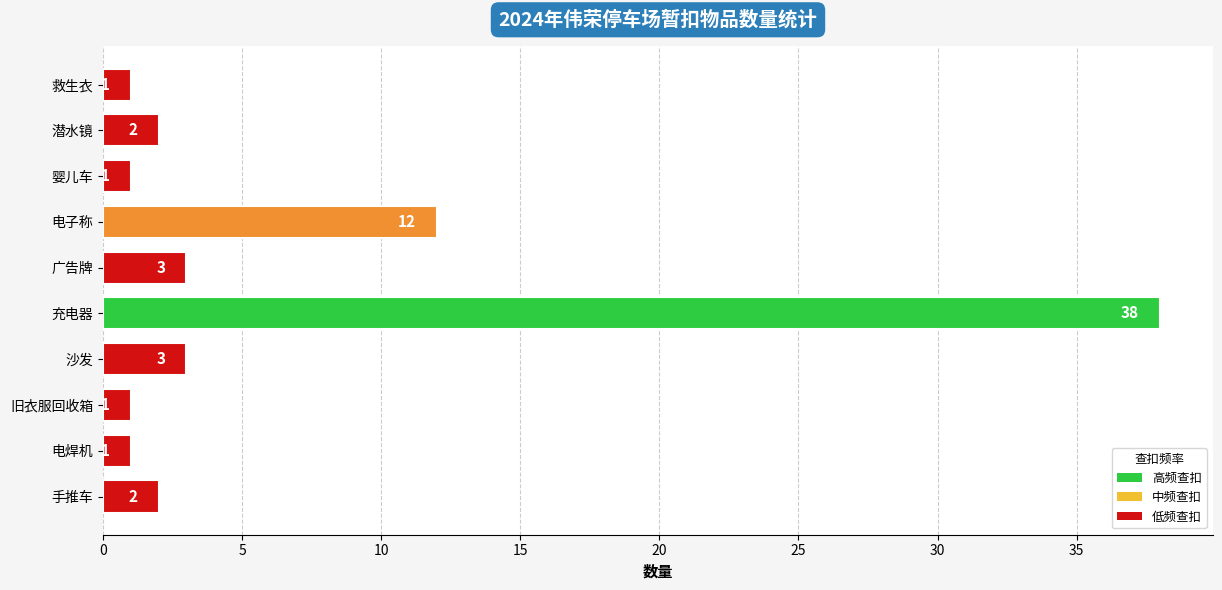

Where is the data nearest to the value 19?

电子称